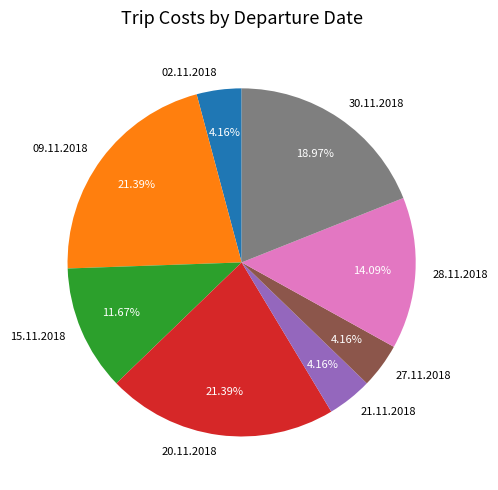

Count the number of slices in the pie.

8